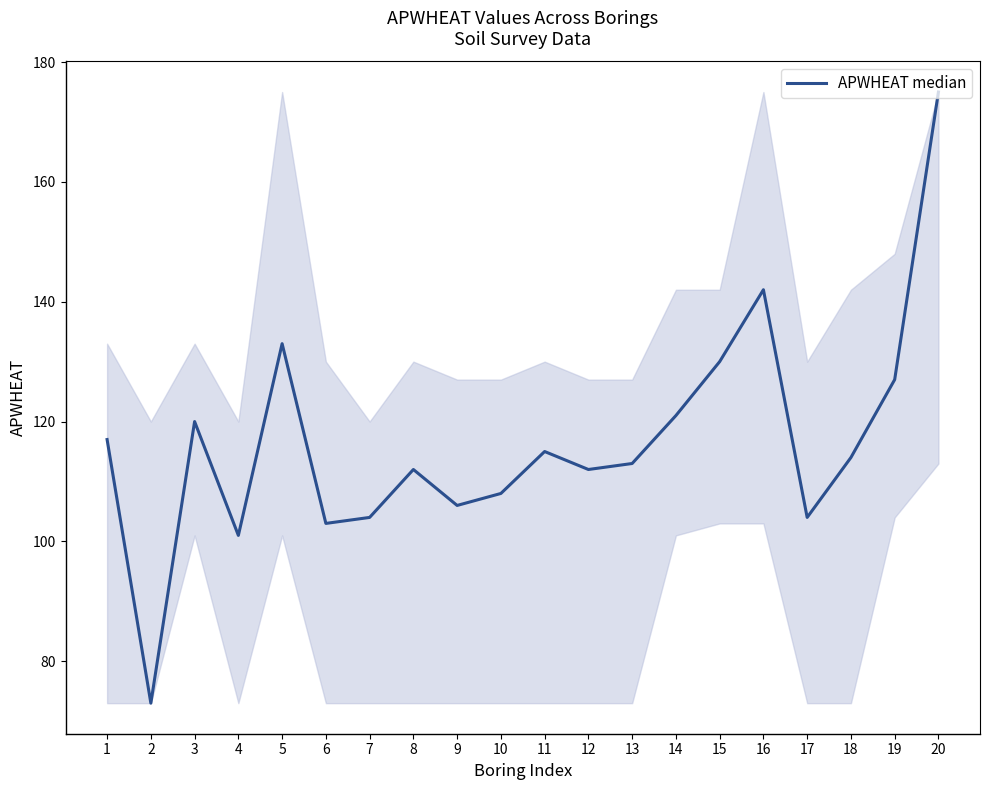

Where does the data first go above 114?

1